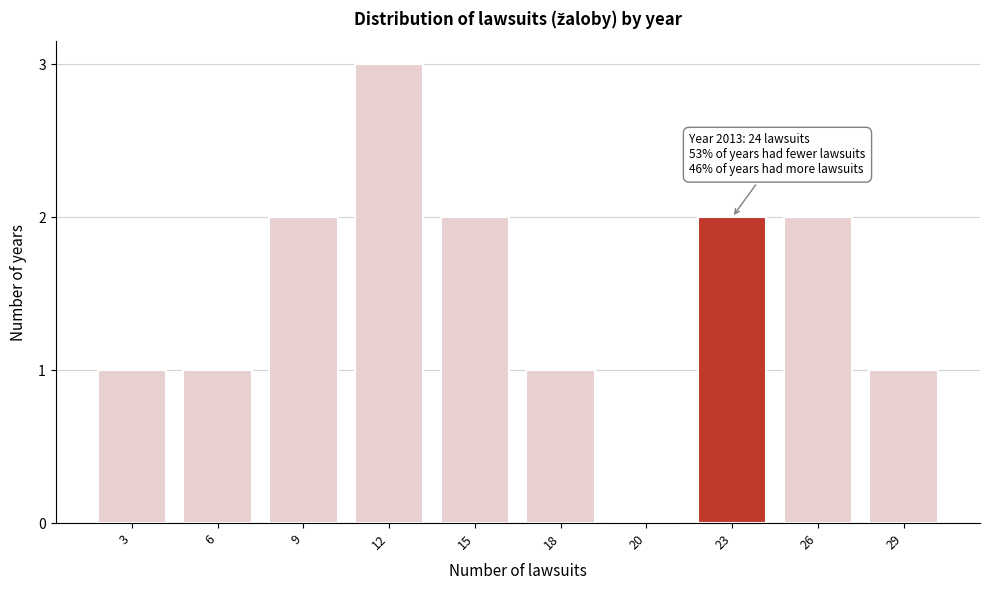

Reading left to right, extract all data points from this chart.

3=1	6=1	9=2	12=3	15=2	18=1	20=0	23=2	26=2	29=1